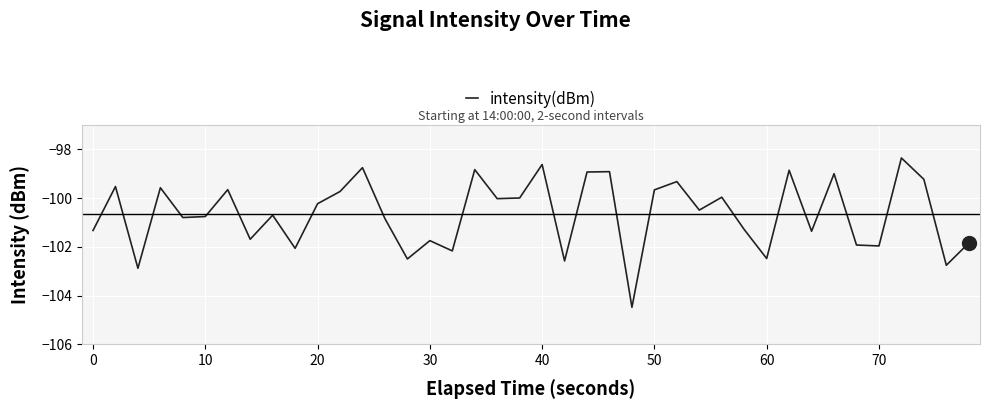

What is the greatest value displayed?

-98.3